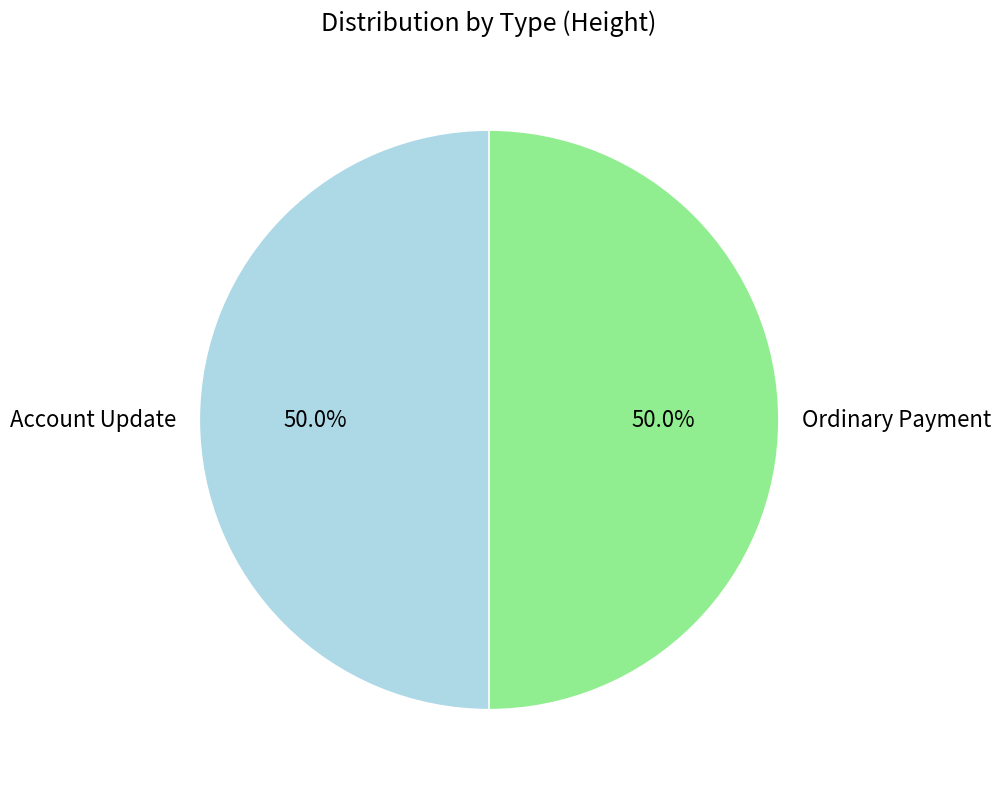

Combined, what portion of the pie is Account Update and Ordinary Payment?

100.0%